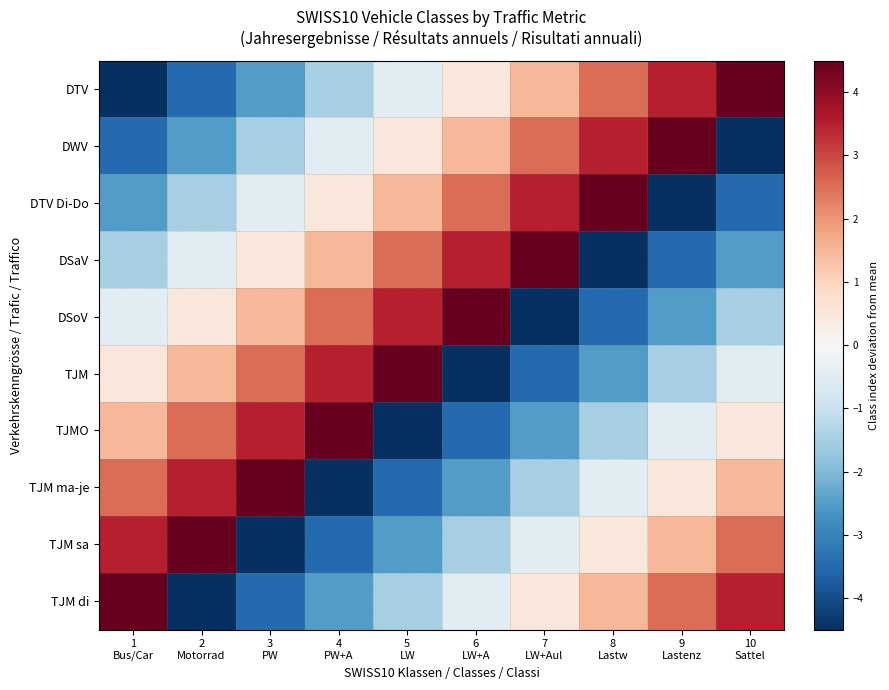

What is the greatest value displayed?

4.5